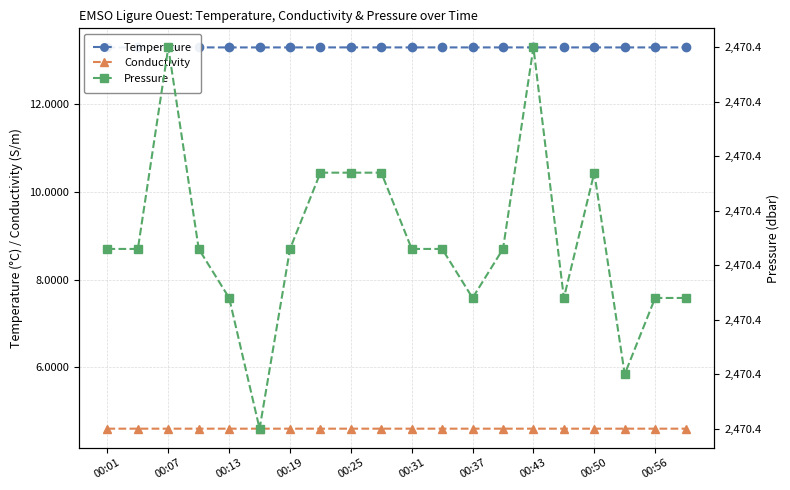

Reading left to right, what are all the values shown in this chart?

Temperature: 13.3	13.3	13.3	13.3	13.3	13.3	13.3	13.3	13.3	13.3	13.3	13.3	13.3	13.3	13.3	13.3	13.3	13.3	13.3	13.3
Conductivity: 4.6	4.6	4.6	4.6	4.6	4.6	4.6	4.6	4.6	4.6	4.6	4.6	4.6	4.6	4.6	4.6	4.6	4.6	4.6	4.6
Pressure: 2470.4	2470.4	2470.4	2470.4	2470.4	2470.4	2470.4	2470.4	2470.4	2470.4	2470.4	2470.4	2470.4	2470.4	2470.4	2470.4	2470.4	2470.4	2470.4	2470.4